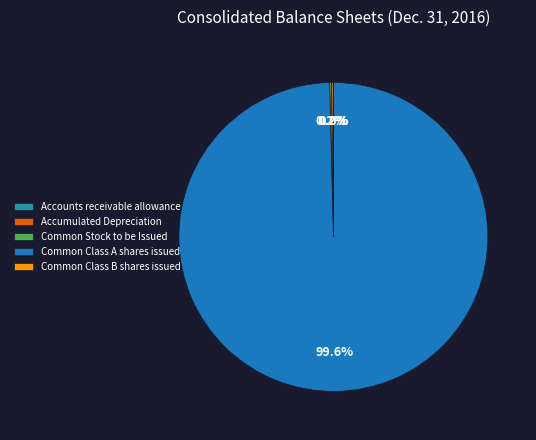

What is the largest slice in the pie chart?

Common Class A shares issued